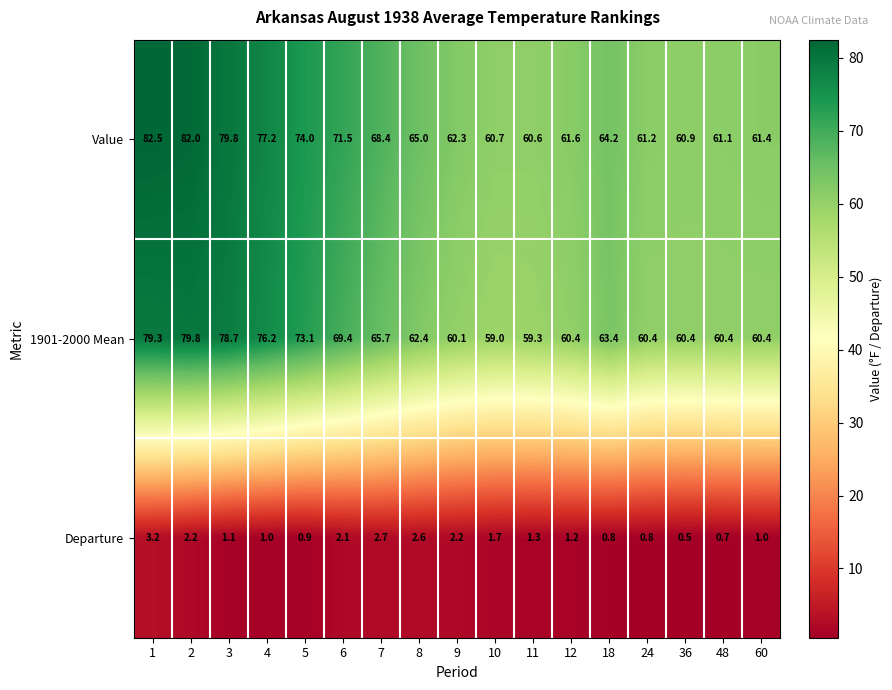

What is the sum of the Value values at 48 and 12?

122.7